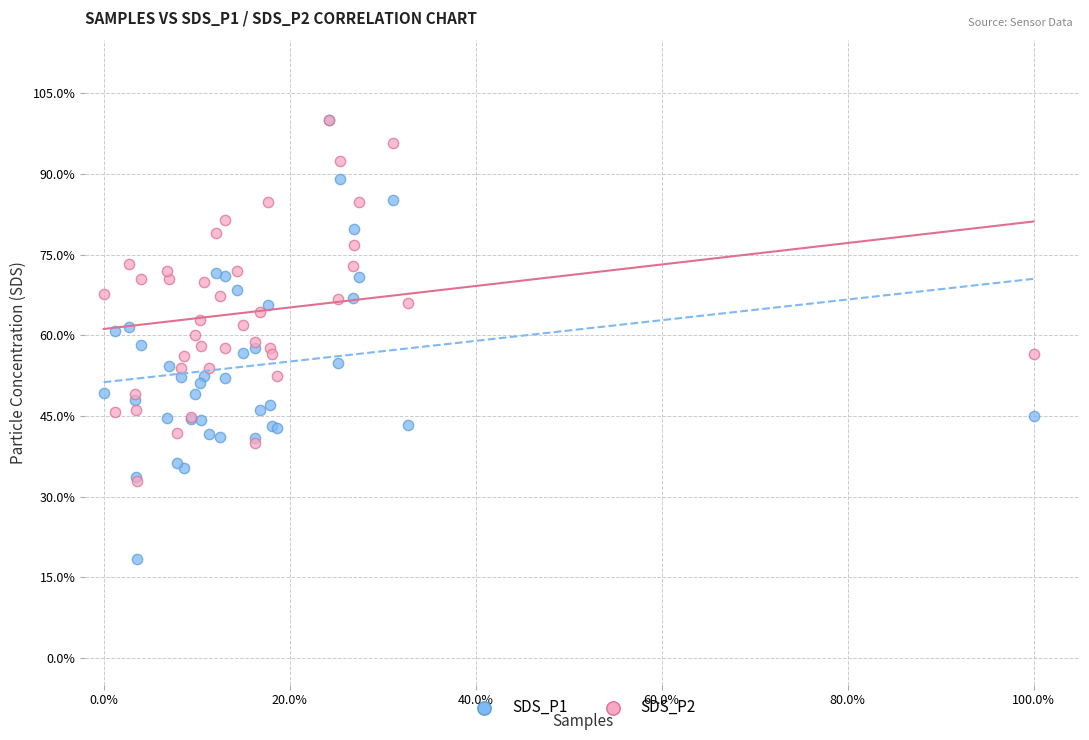

What are all the series names shown in the legend?

SDS_P1, SDS_P2